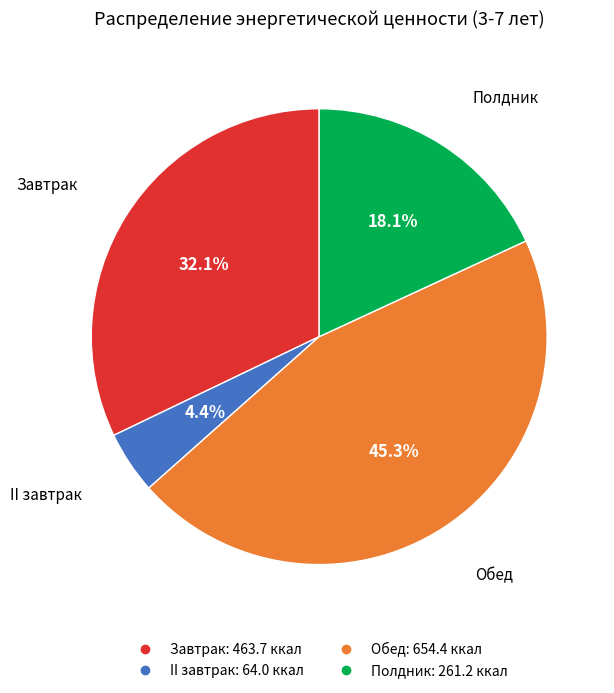

Is there any slice that represents more than half of the pie?

No